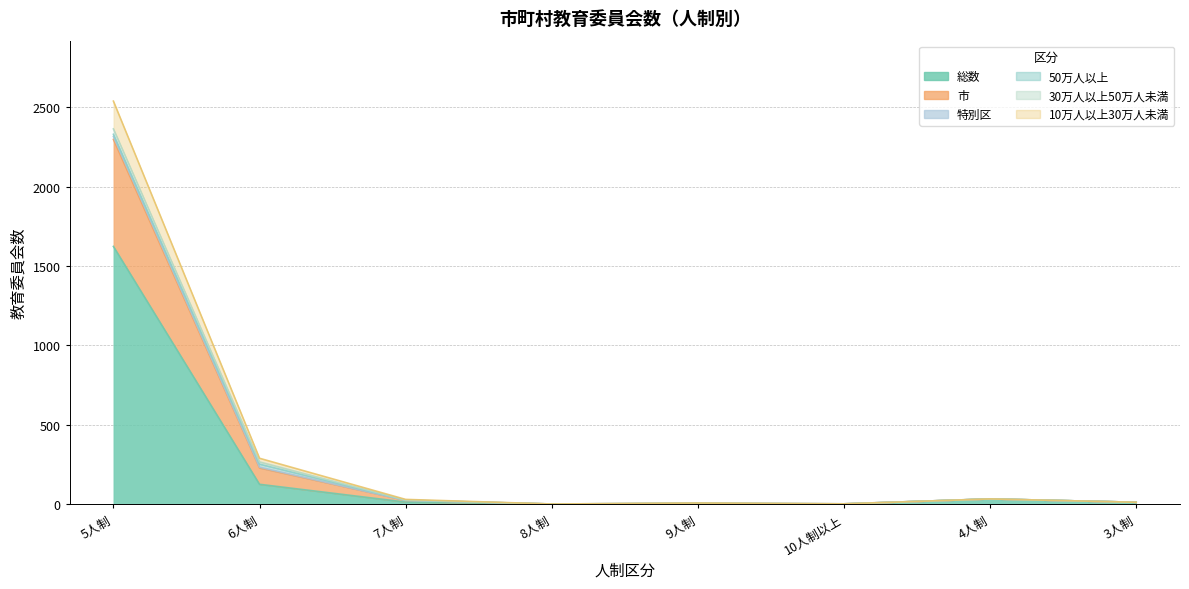

True or false: 市 and 総数 cross at least once.

False